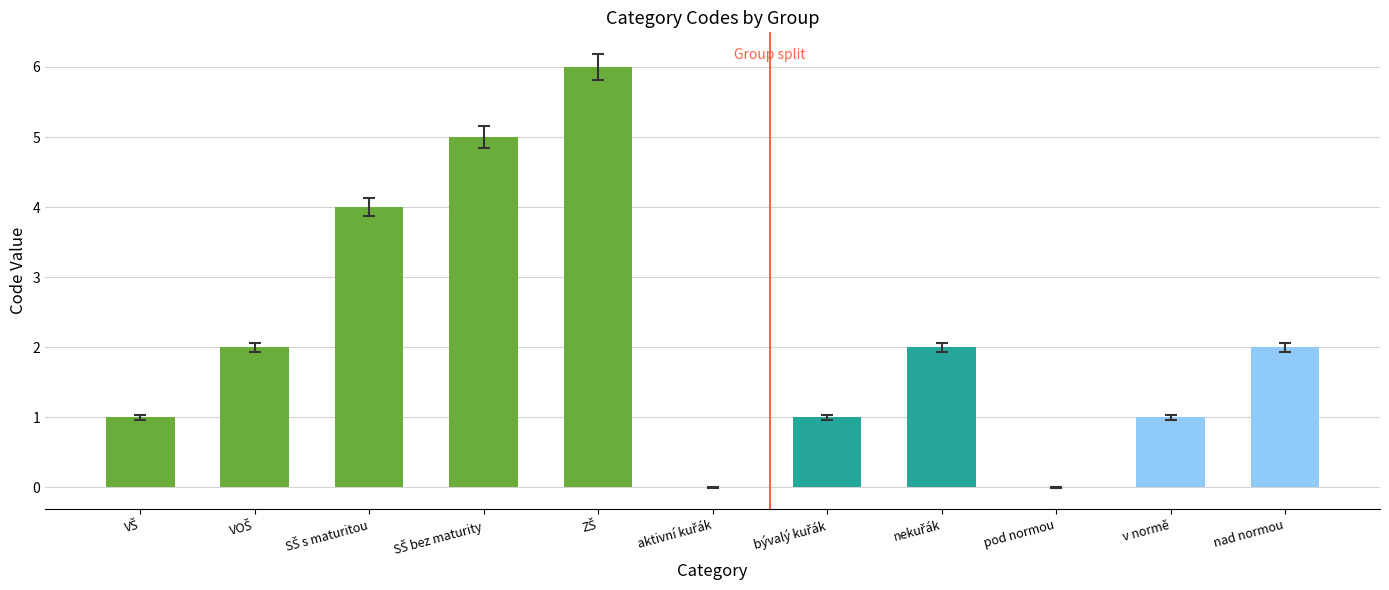

Is it true that the value at pod normou is 0?

True